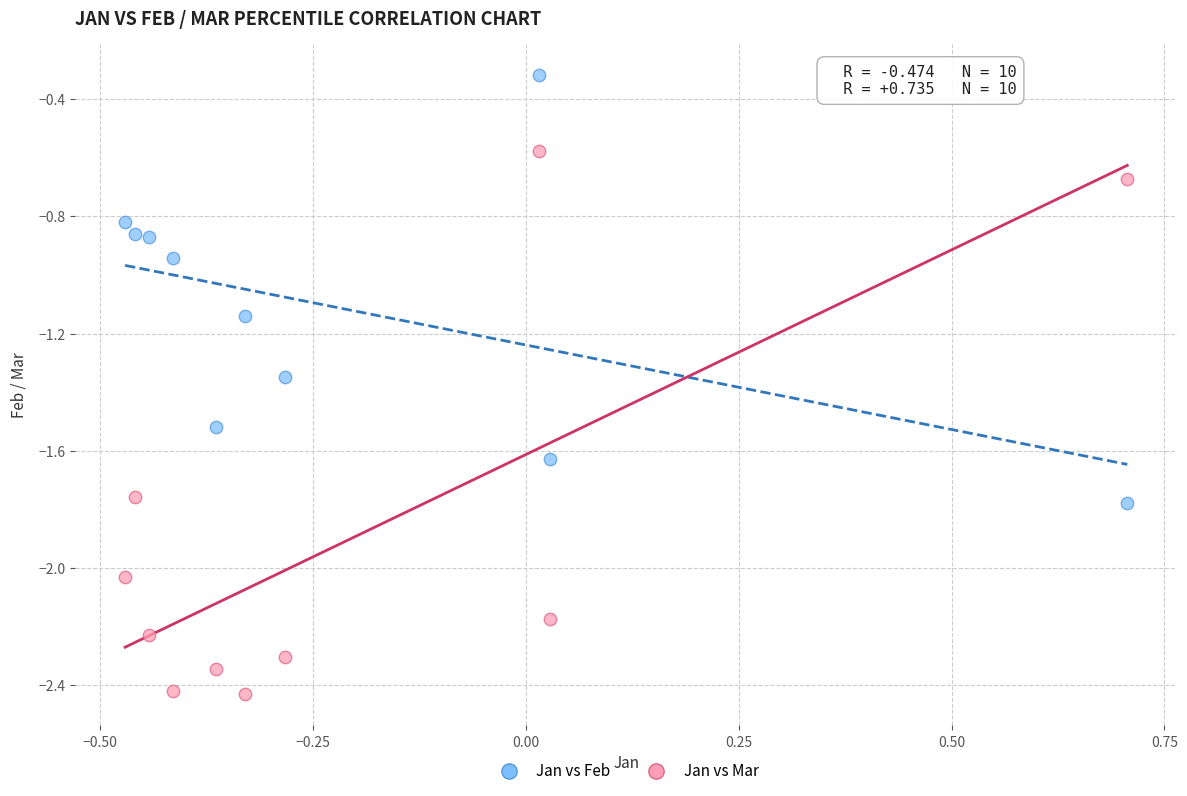

Which series contains the lowest Y value?

Jan vs Mar